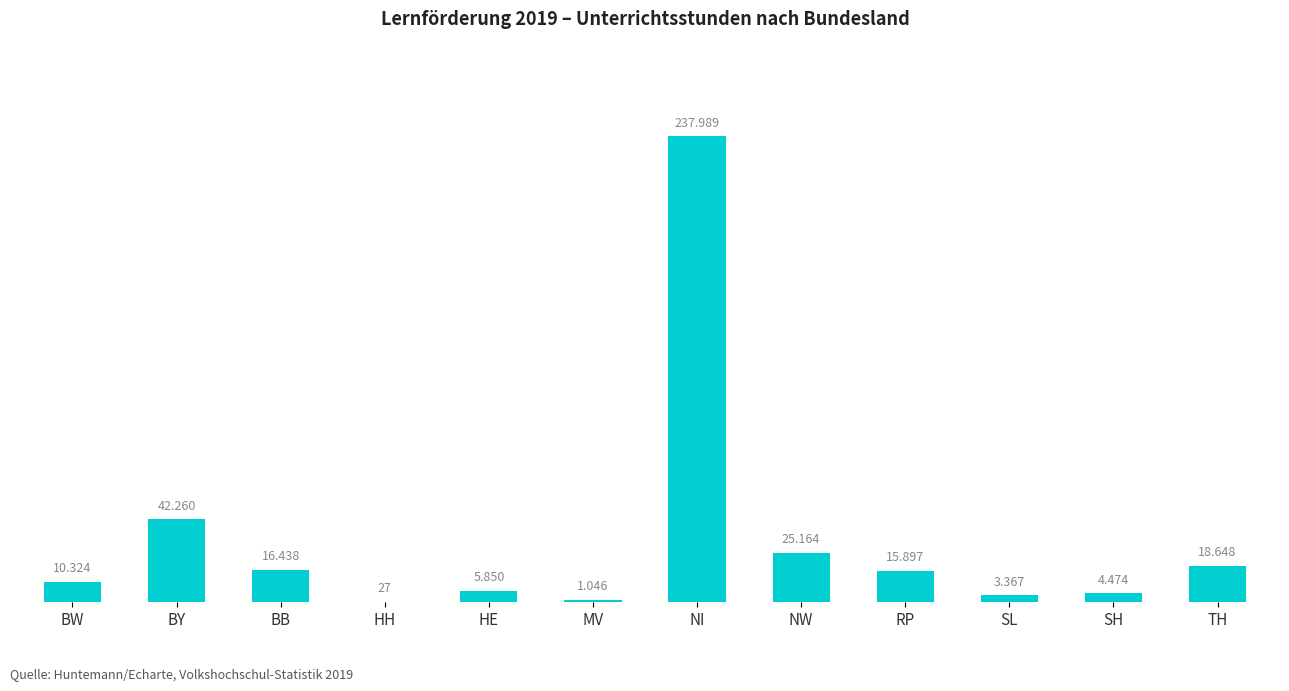

What is the ratio of the value at NI to the value at RP?

15.0